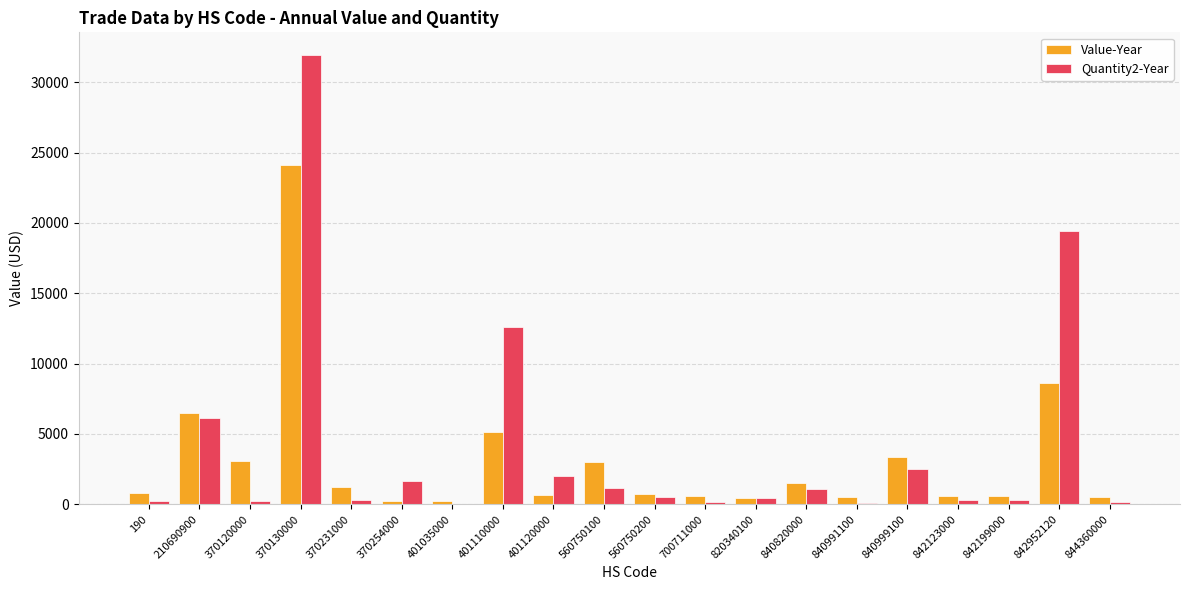

At which category is the sum across all series the highest?

370130000